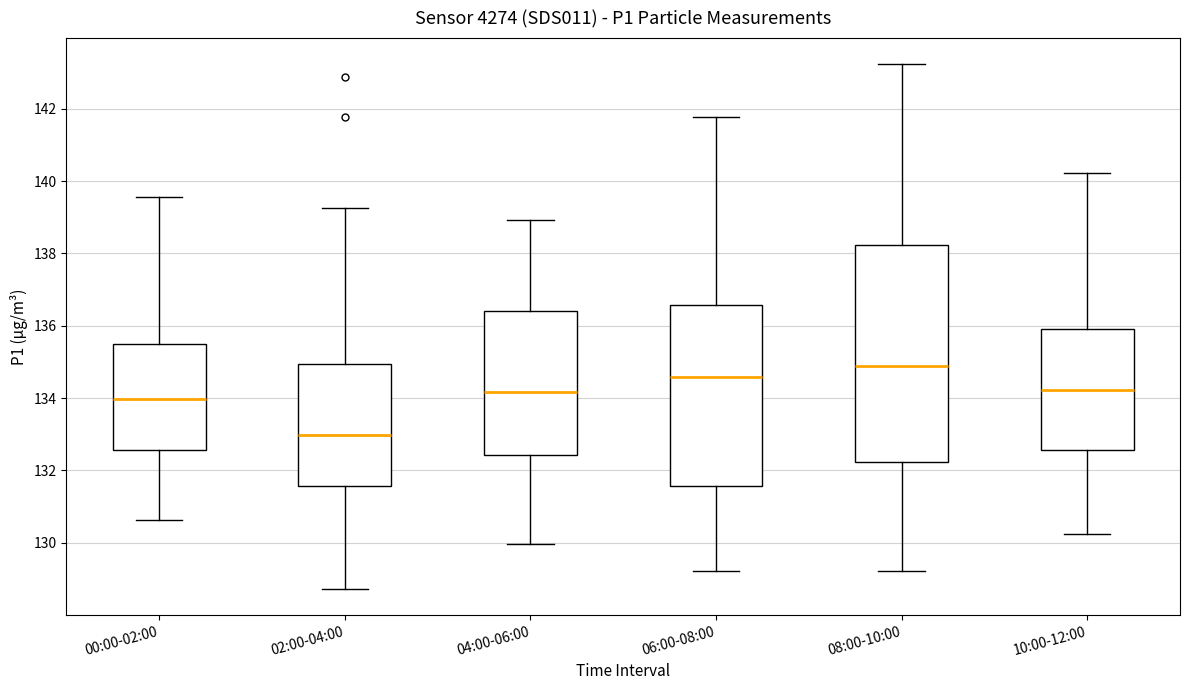

Where is the upper edge of the box for 00:00-02:00 on the y-axis? The values are not printed on the chart, so give them approximately, as read against the axis.

135.6